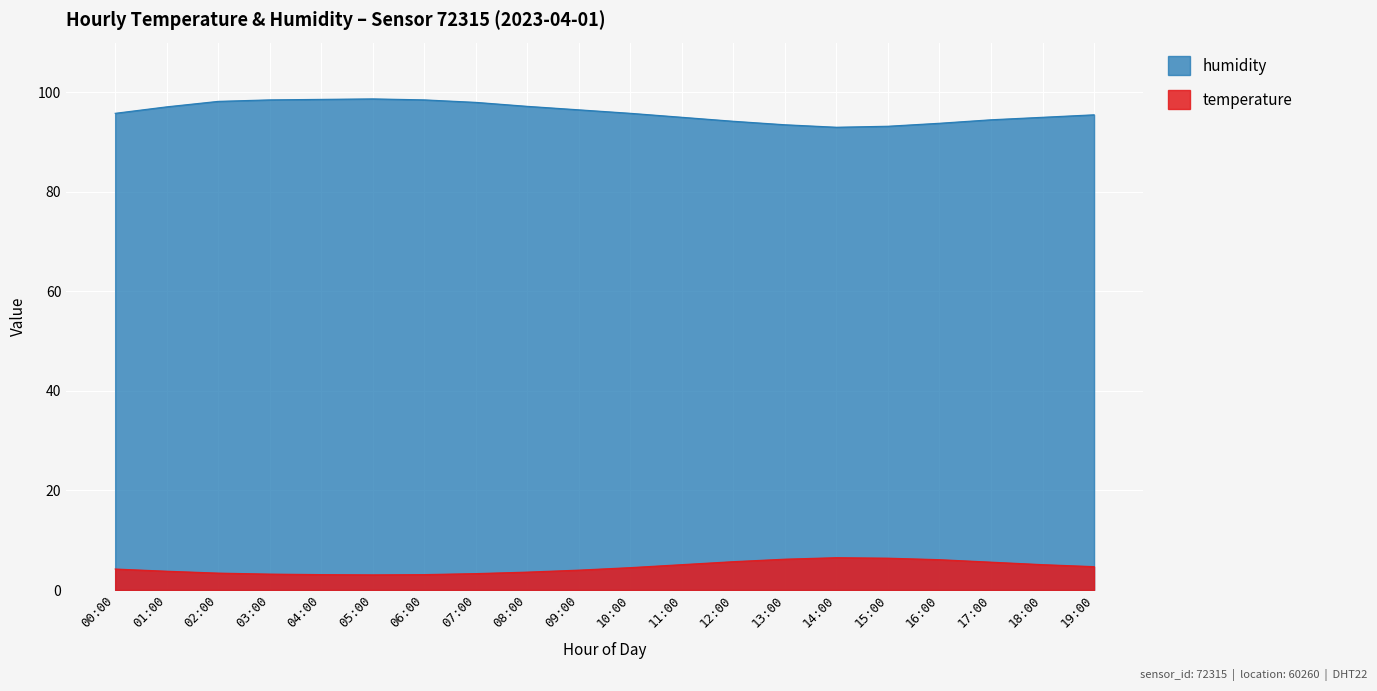

True or false: humidity and temperature cross at least once.

False